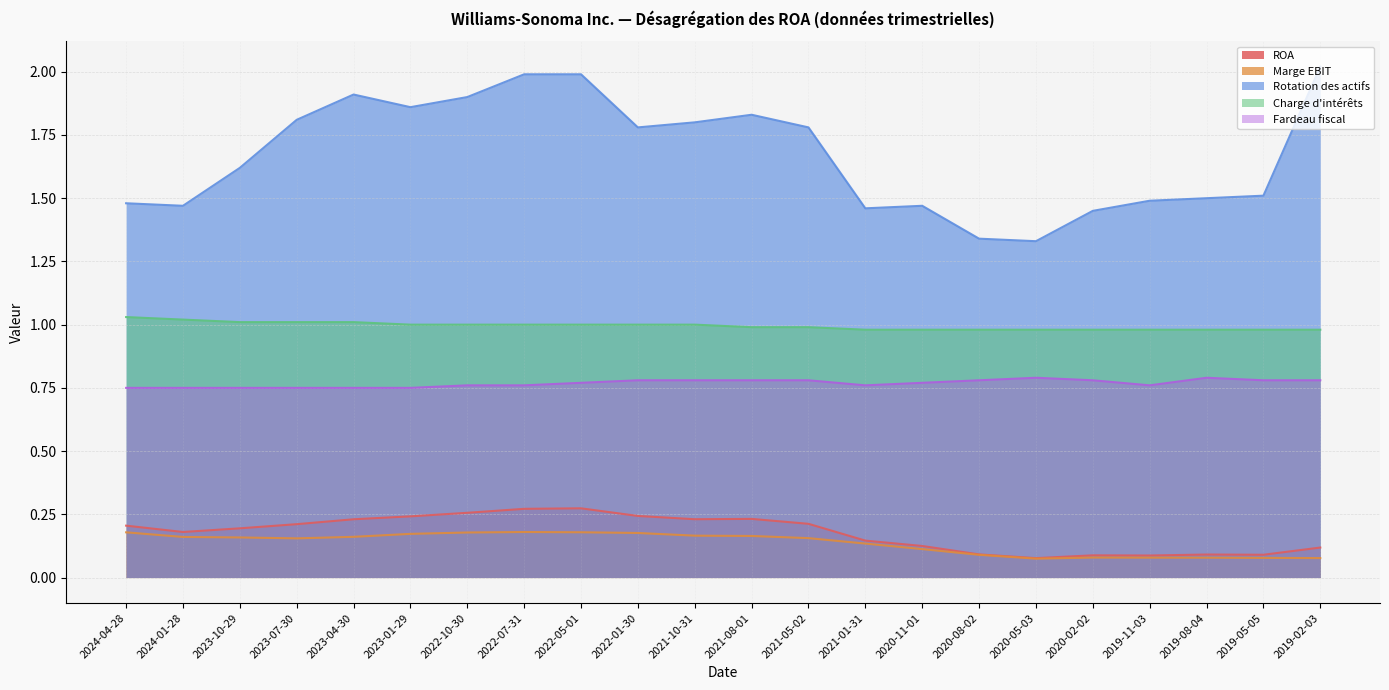

True or false: Marge EBIT has more than 0 points higher than both neighbors.

True